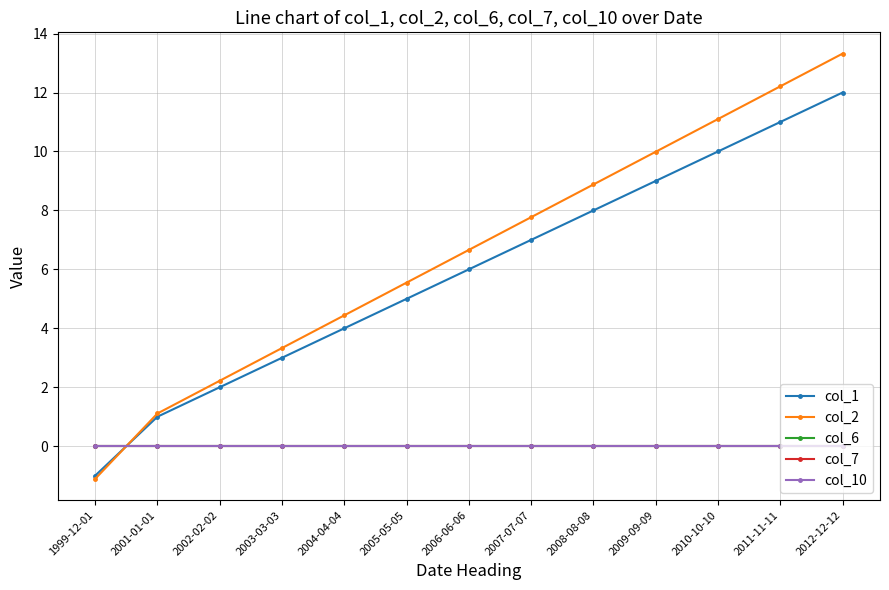

Which label corresponds to the largest value in the chart?

2012-12-12